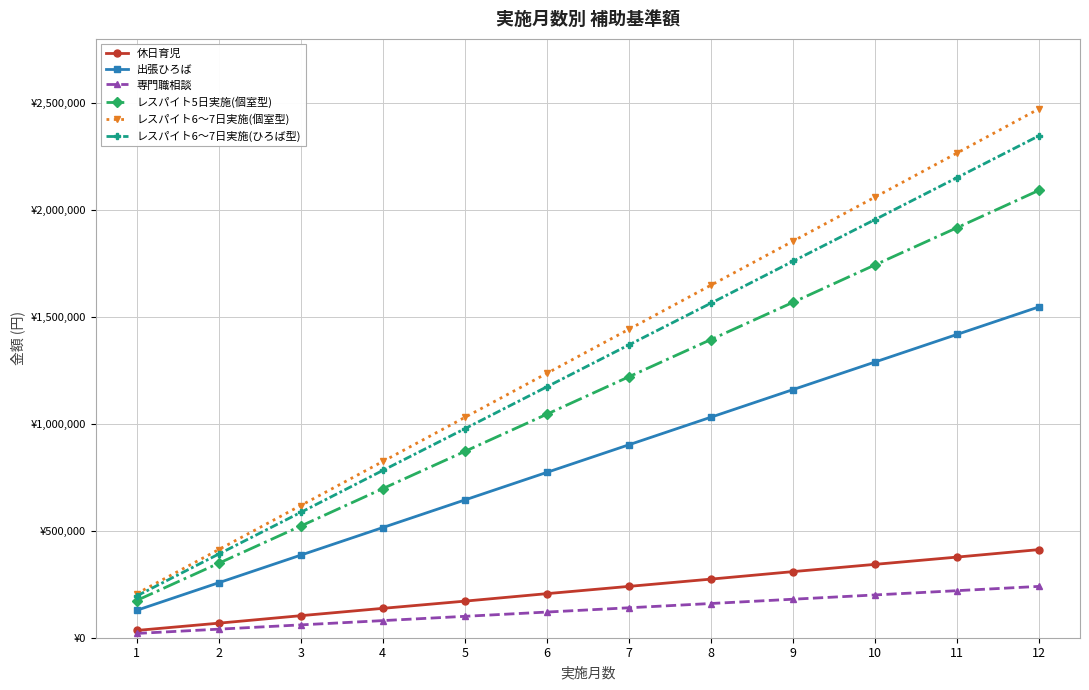

True or false: 専門職相談 has more than 0 interior local peaks.

False